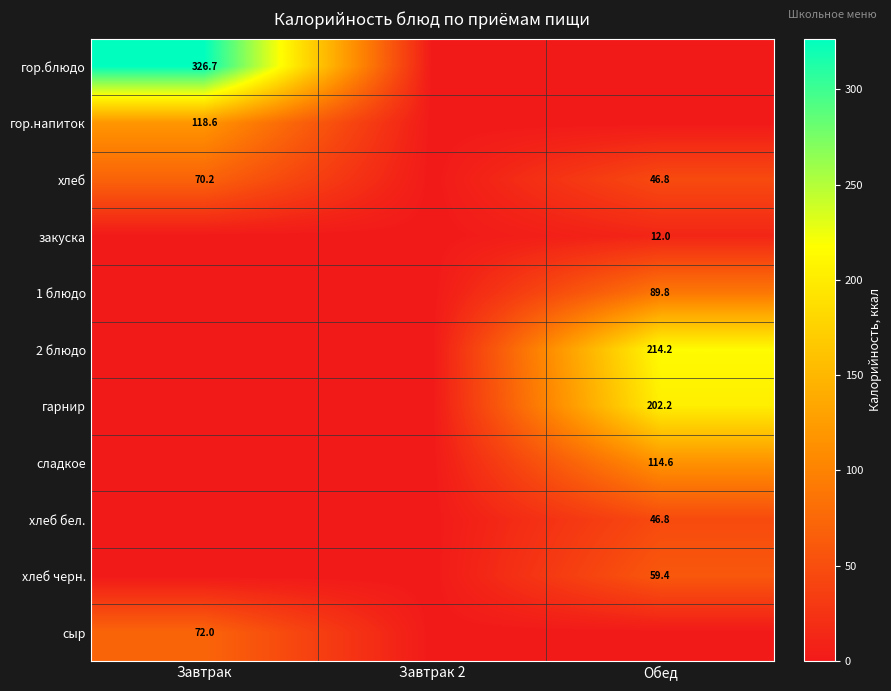

True or false: хлеб has a value of 46.8 at Обед.

True